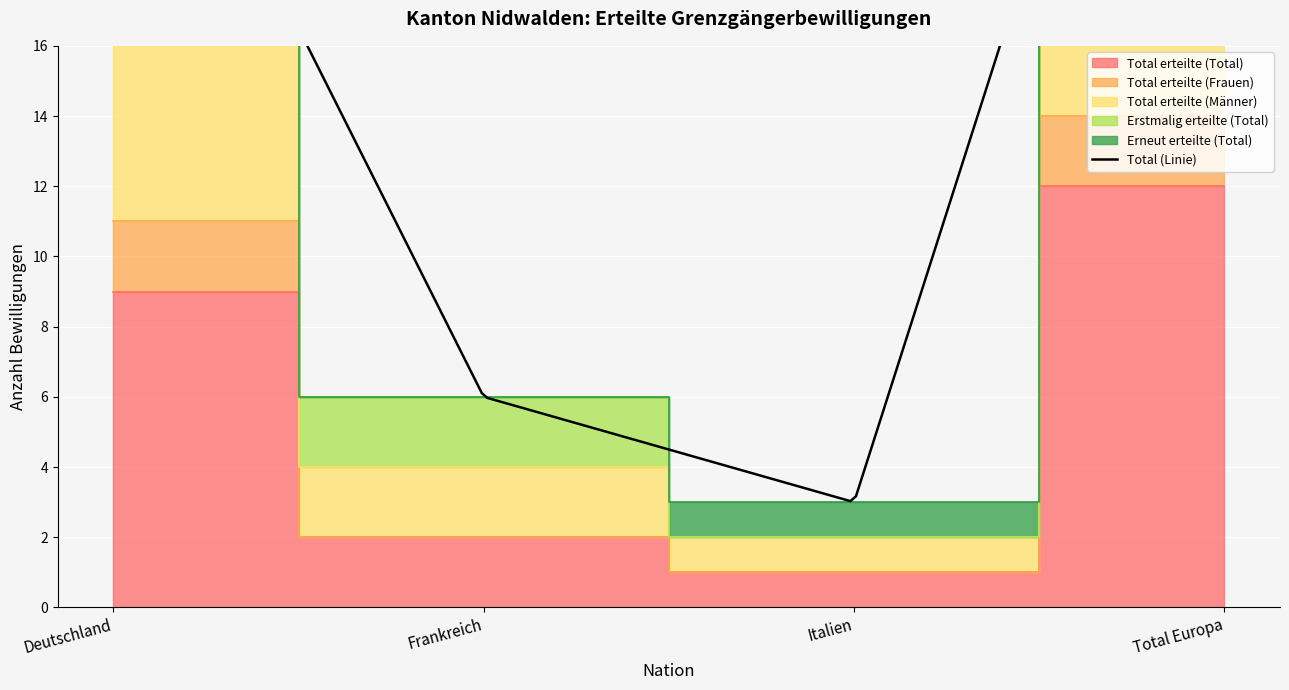

Rank the categories by Total erteilte (Total) value from lowest to highest.

Italien, Frankreich, Deutschland, Total Europa